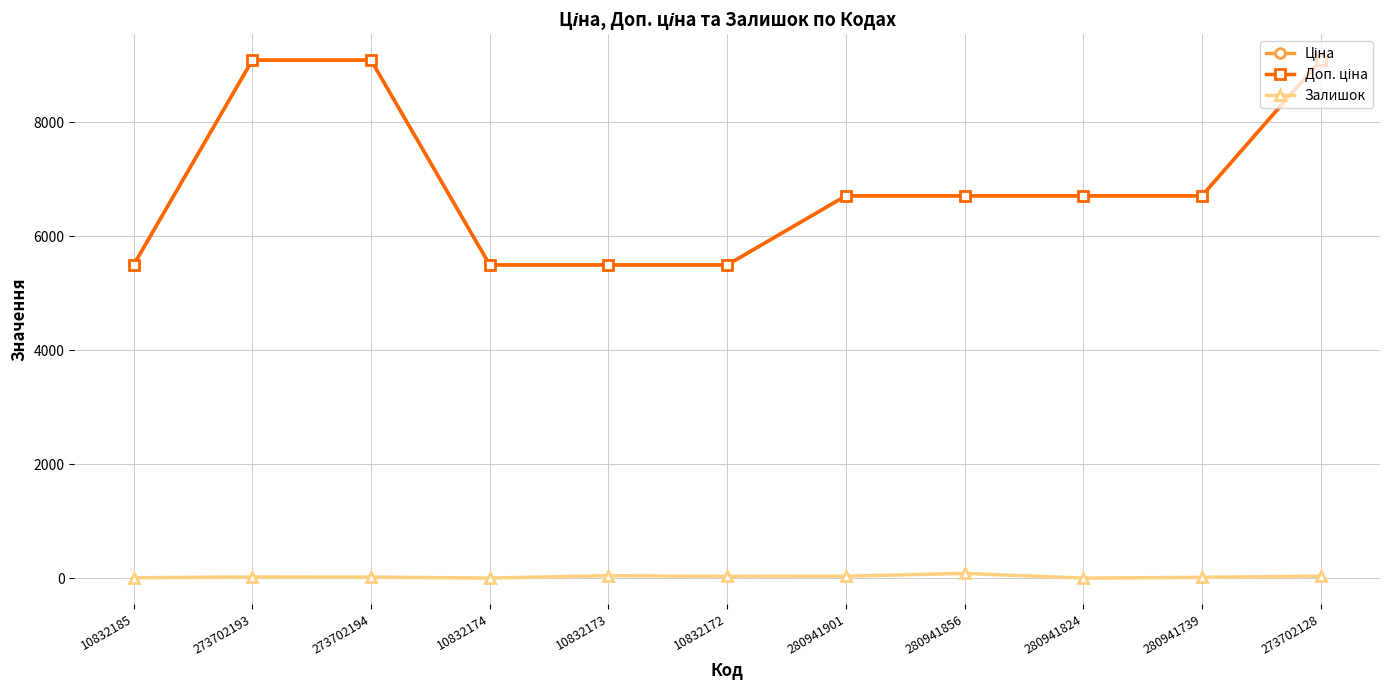

Is this an area chart (filled region under the line)?

No